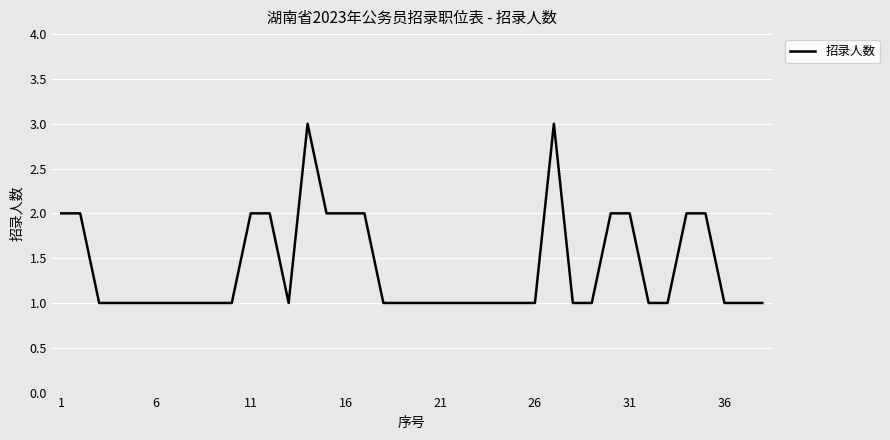

What is the greatest value displayed?

3